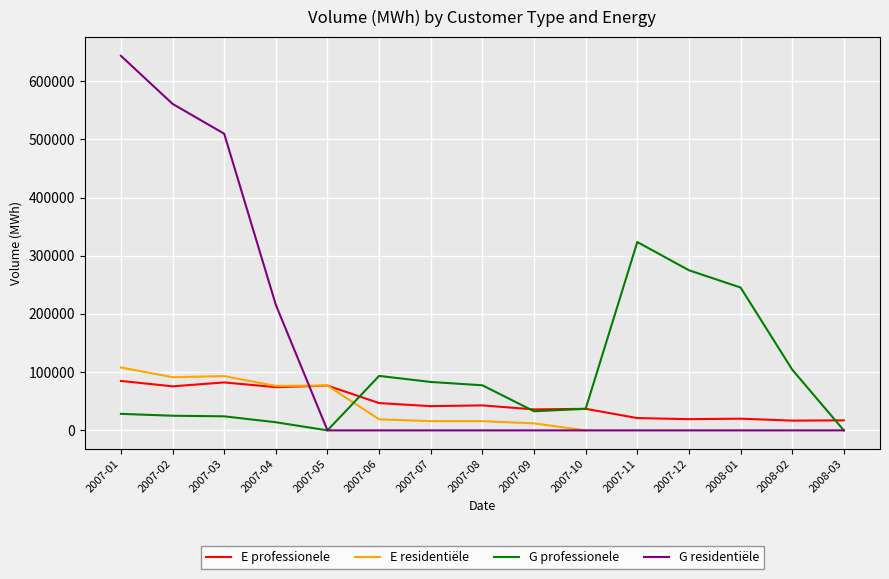

What position from the right is 2007-12?

4